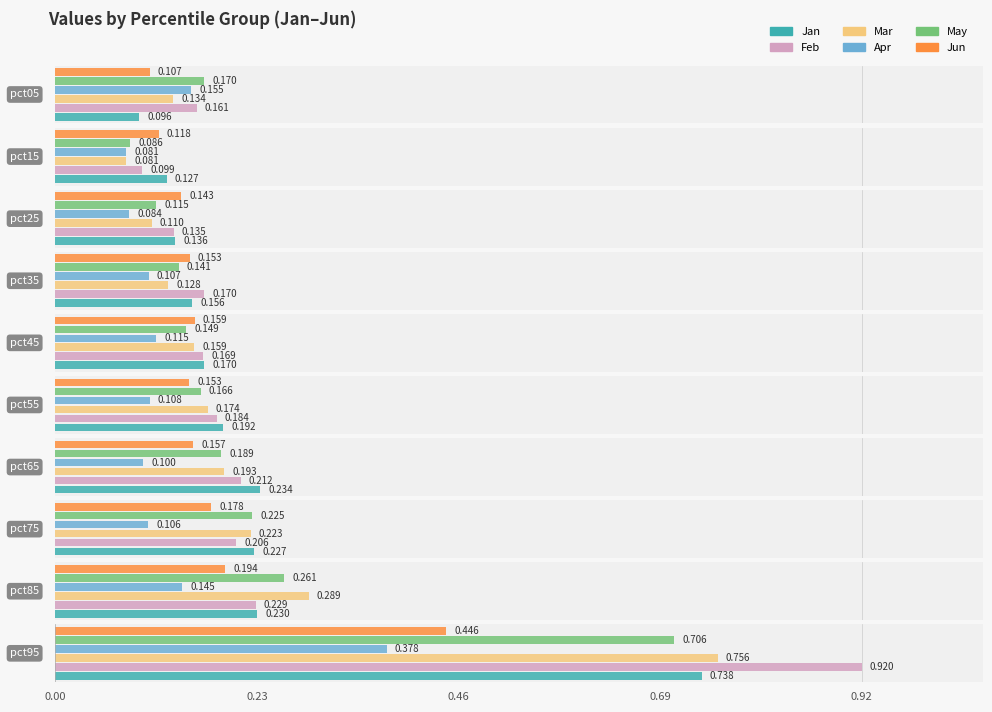

Rank the series at pct75 from highest to lowest value.

Jan, May, Mar, Feb, Jun, Apr